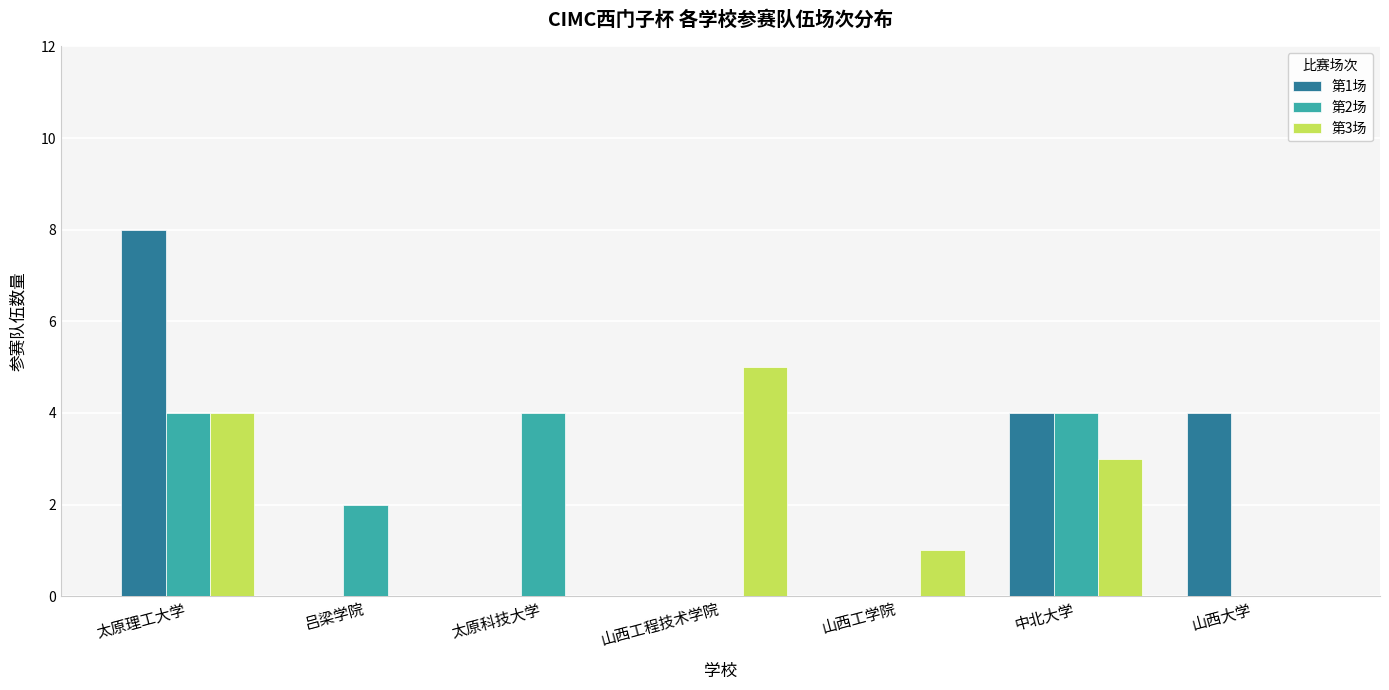

Where does the 第3场 series first go above 1?

太原理工大学